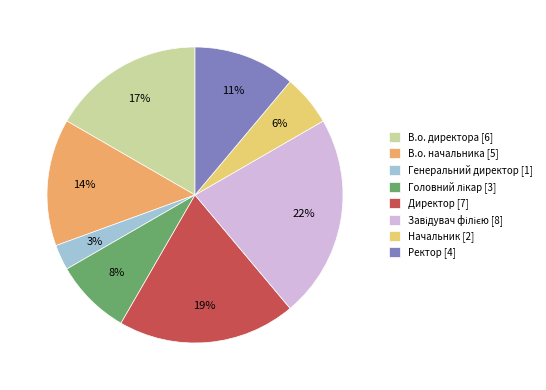

Which slice is the smallest?

Генеральний директор